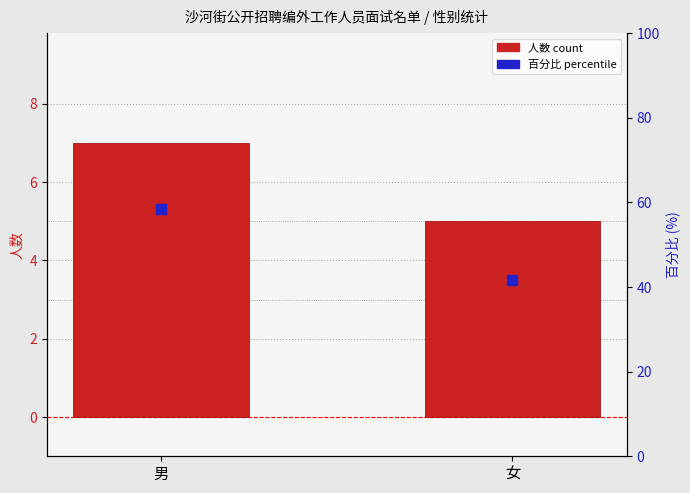

What are all the series names shown in the legend?

人数 count, 百分比 percentile